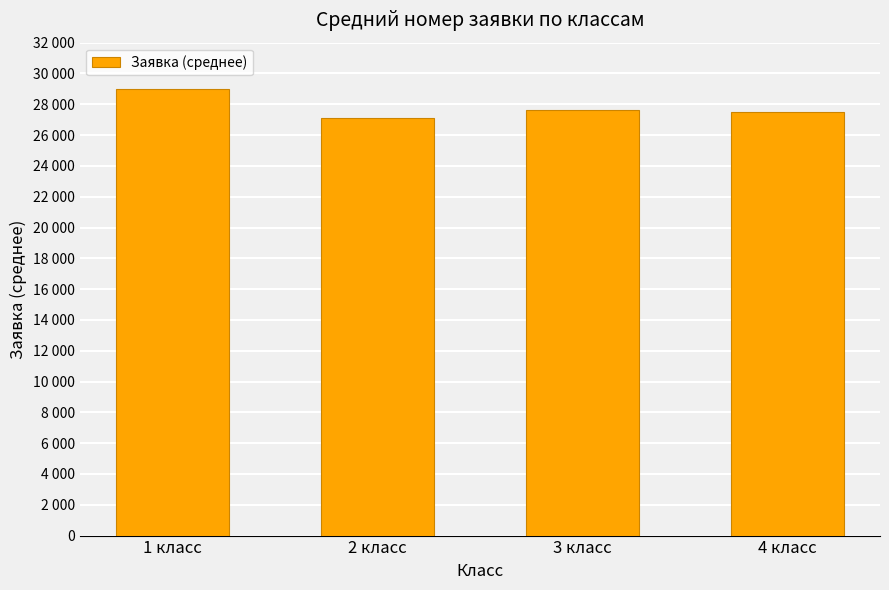

Are the bars horizontal?

No